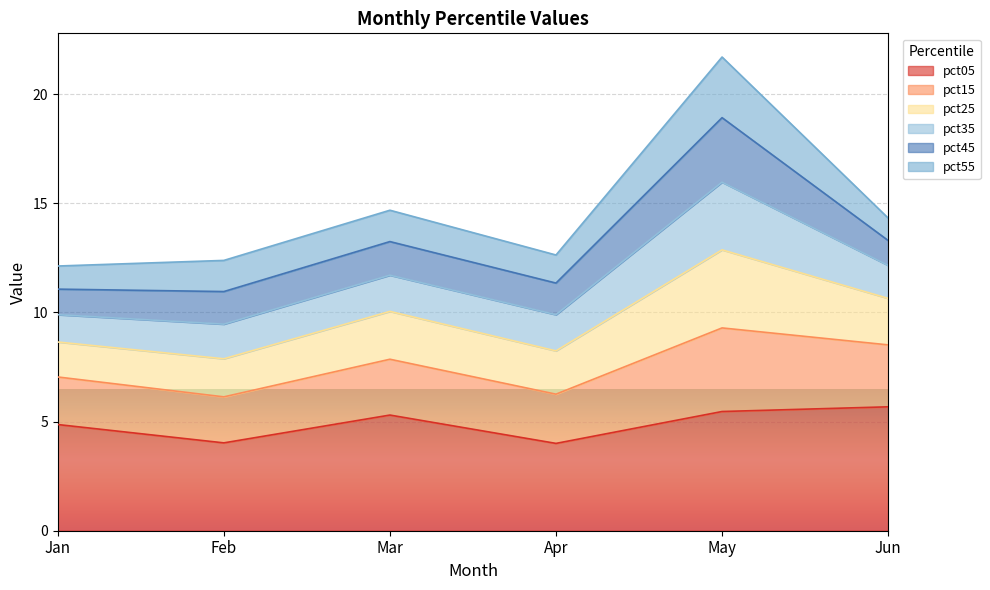

At which category does pct05 reach its first local valley?

Feb